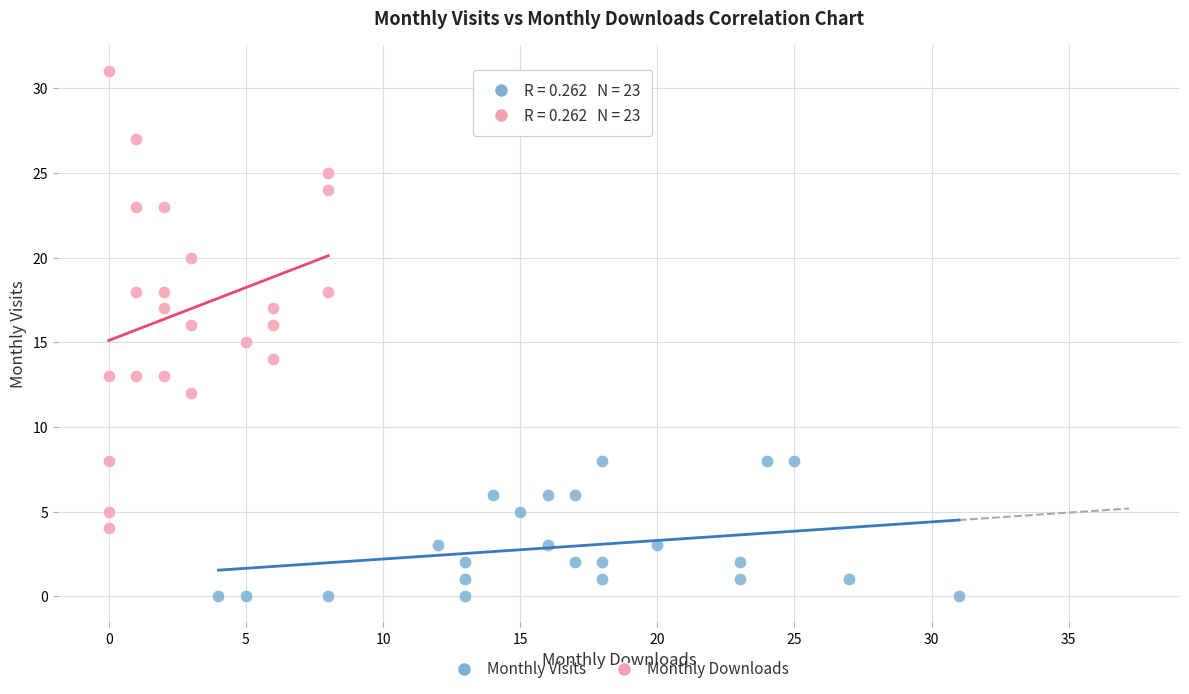

Which series contains the lowest Y value?

Monthly Visits